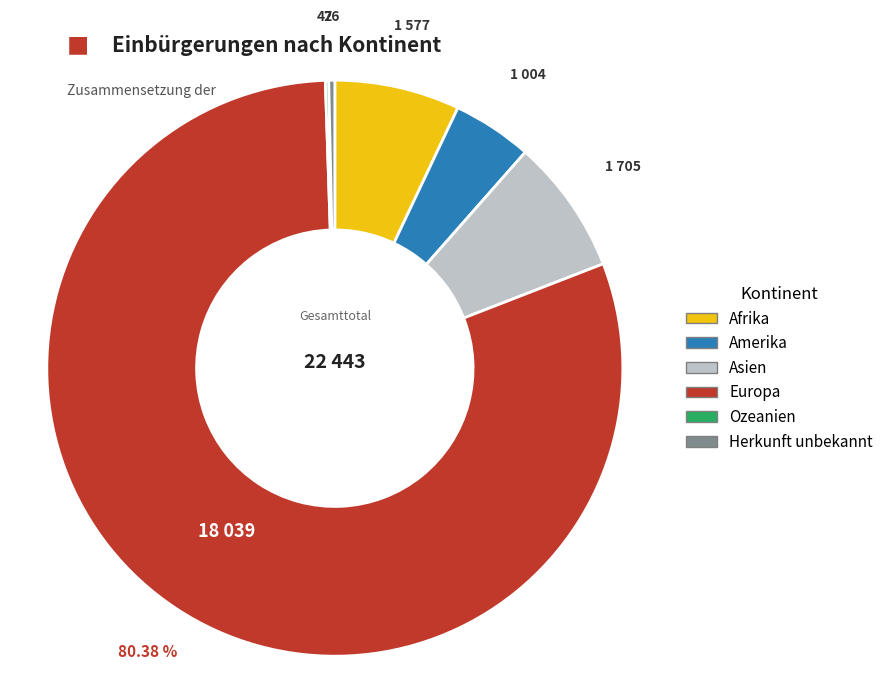

Do Amerika and Herkunft unbekannt together represent more than half of the pie?

No